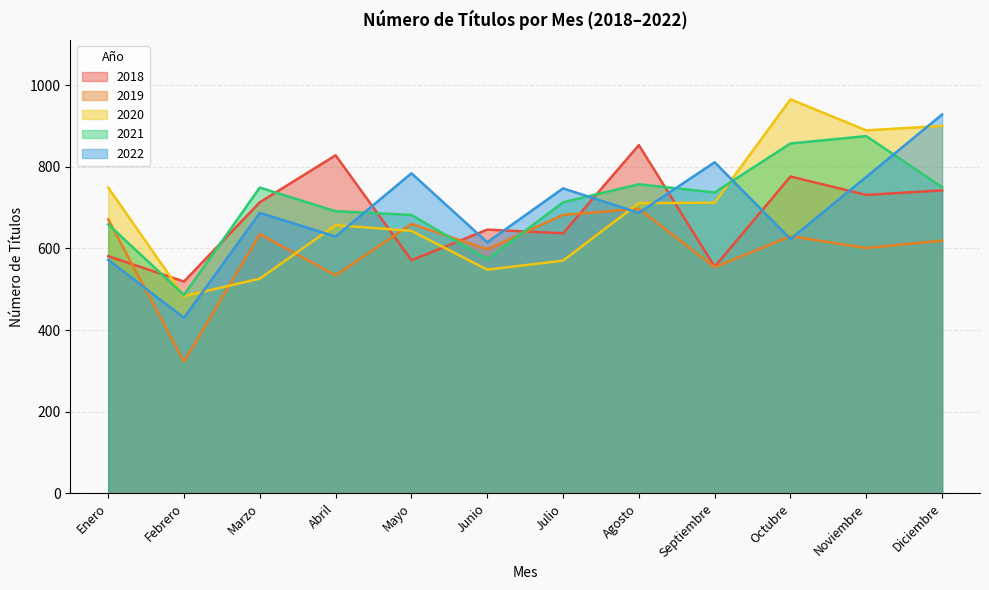

Which series has the largest total across all categories?

2021